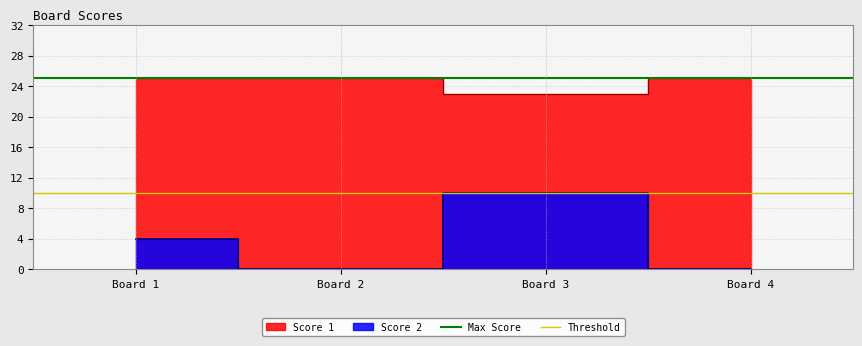

Which series has the largest total across all categories?

Max Score